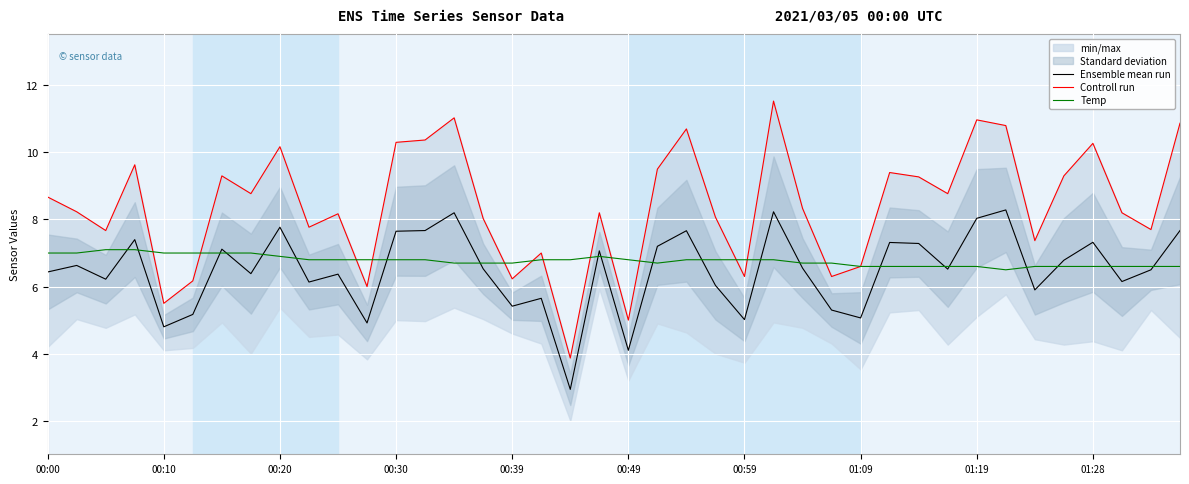

Which series has the largest total across all categories?

Controll run